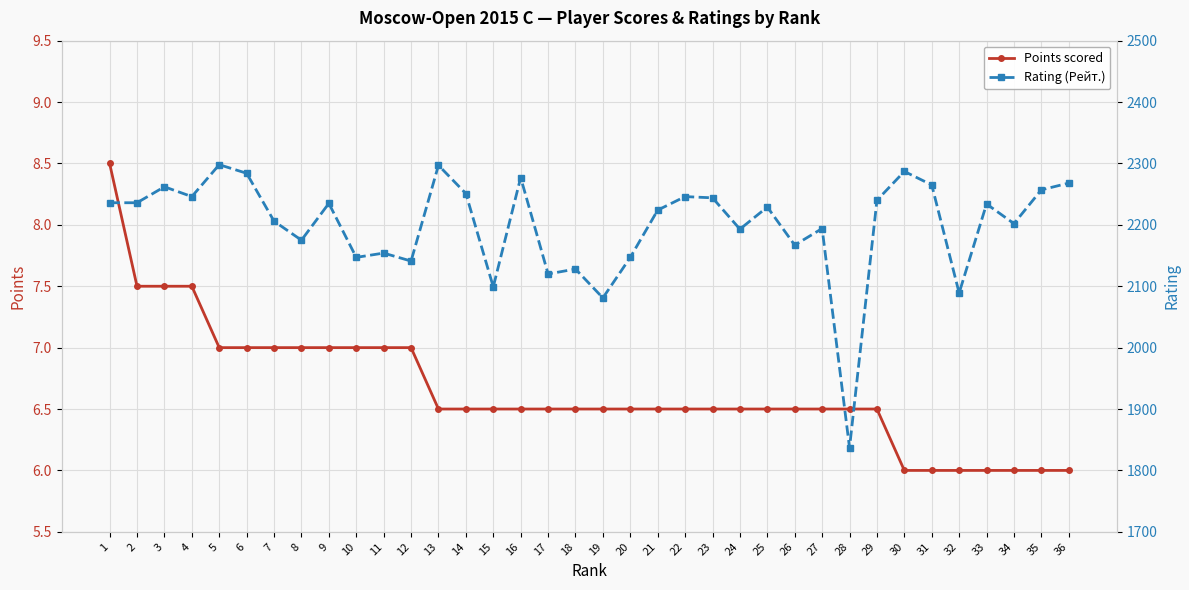

What is the value of the Points scored point at the 23rd from the left?

6.5